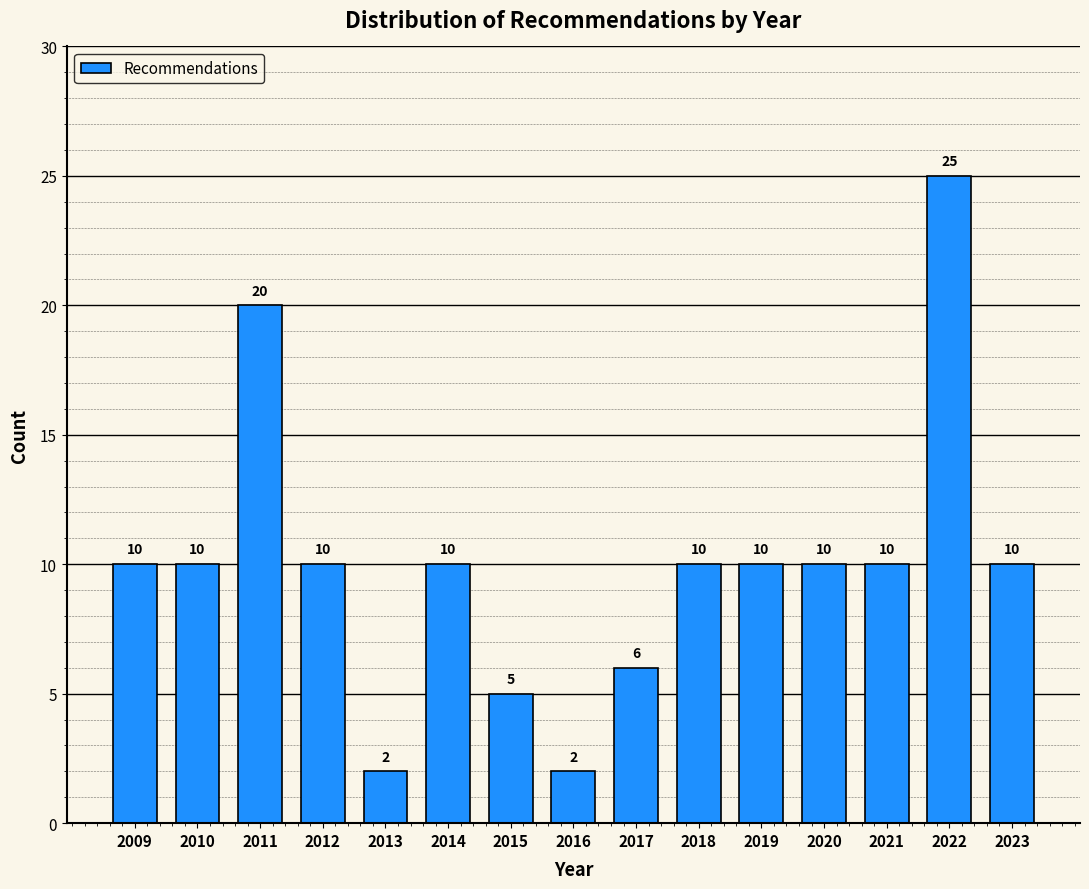

Reading right to left, extract all data points from this chart.

10	25	10	10	10	10	6	2	5	10	2	10	20	10	10